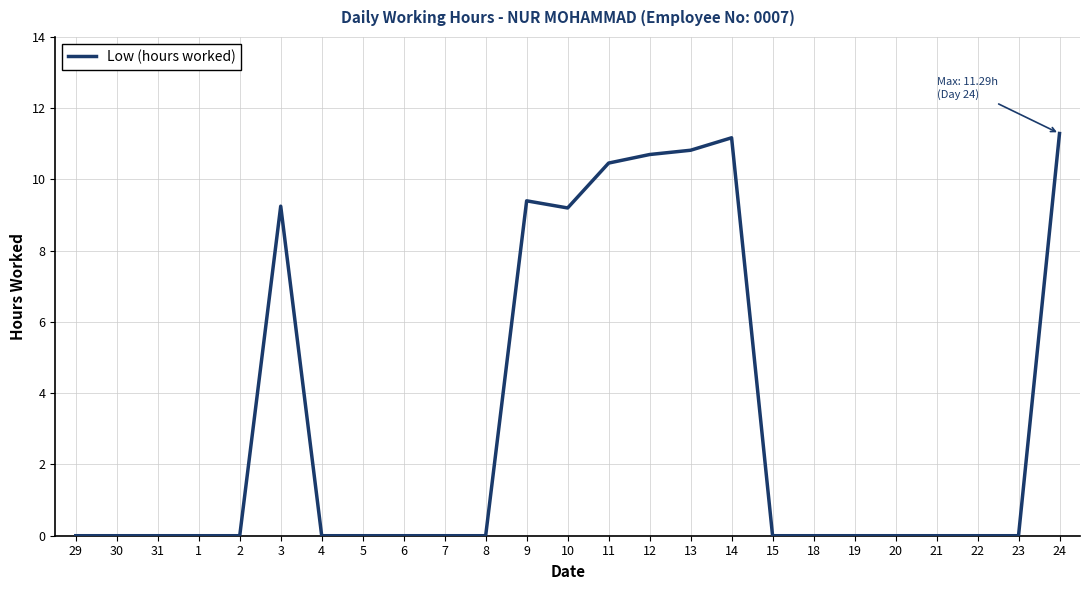

Is it true that the value at 7 is 7.5?

False